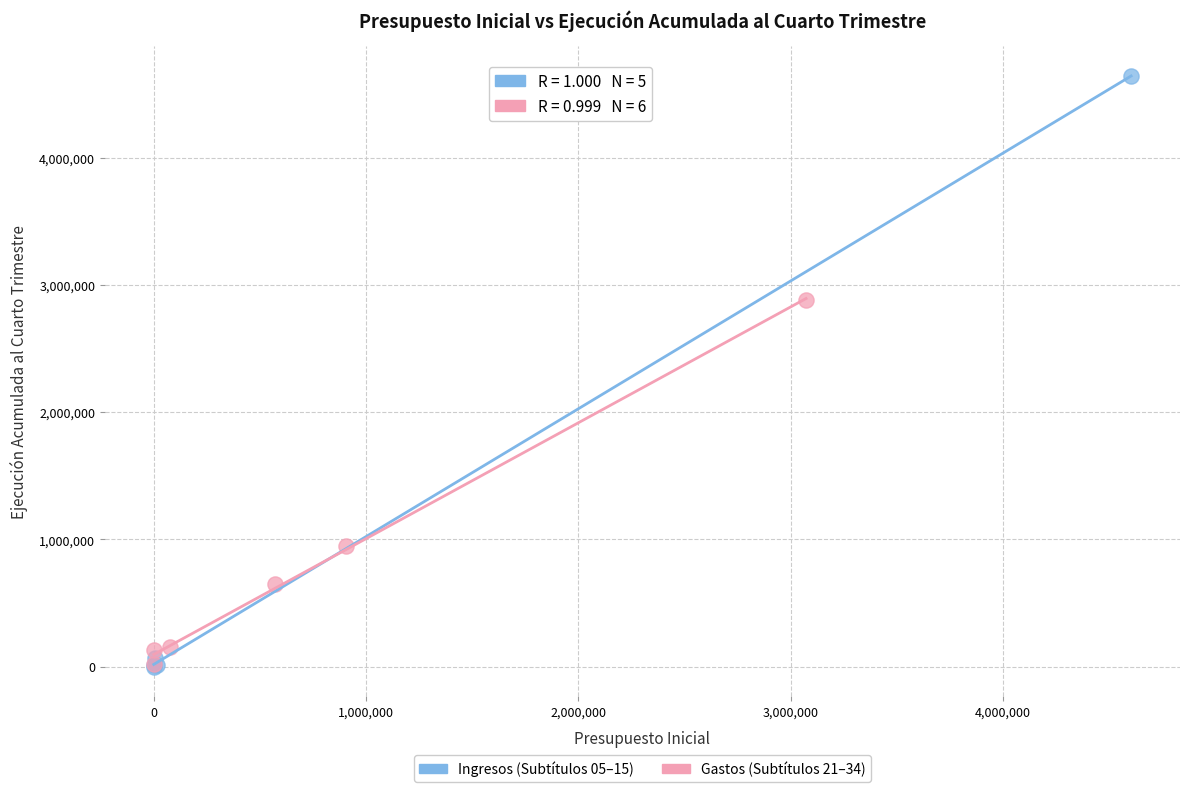

Which series reaches the maximum Y coordinate?

Ingresos (Subtítulos 05–15)